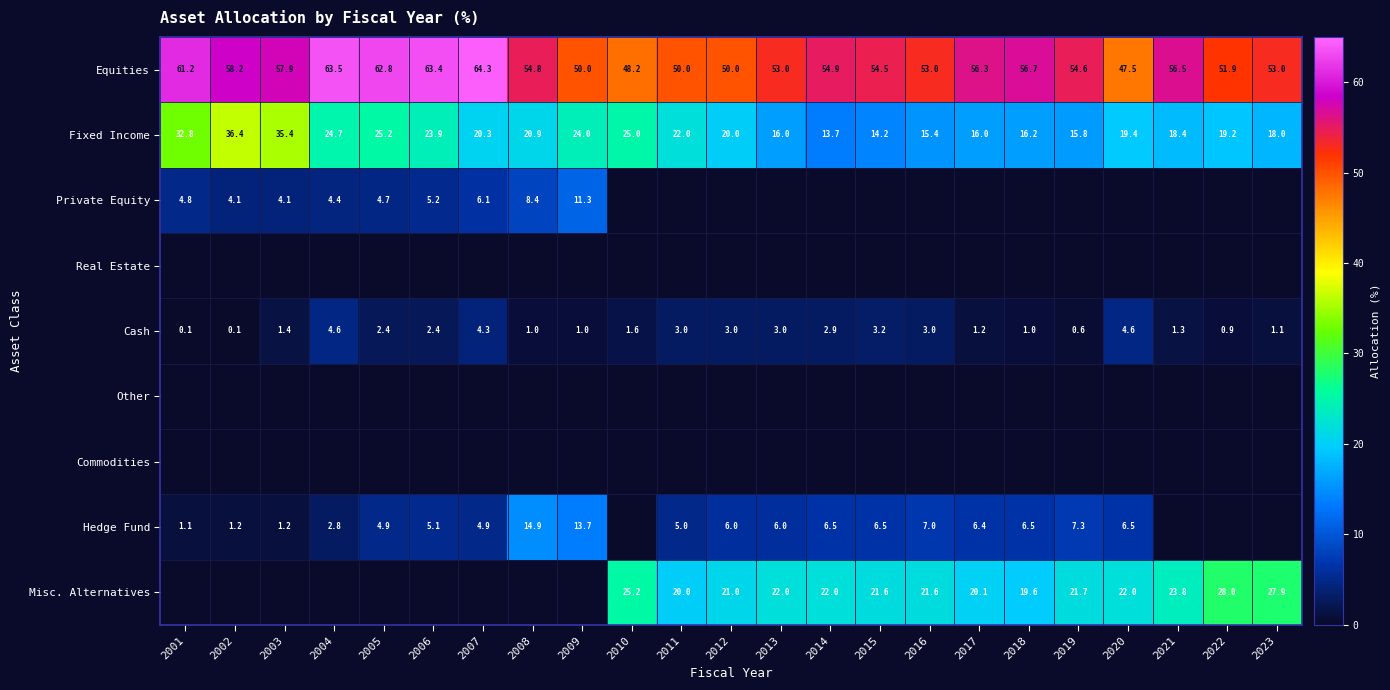

The value of Cash at 2018 is 1.0. True or false?

True